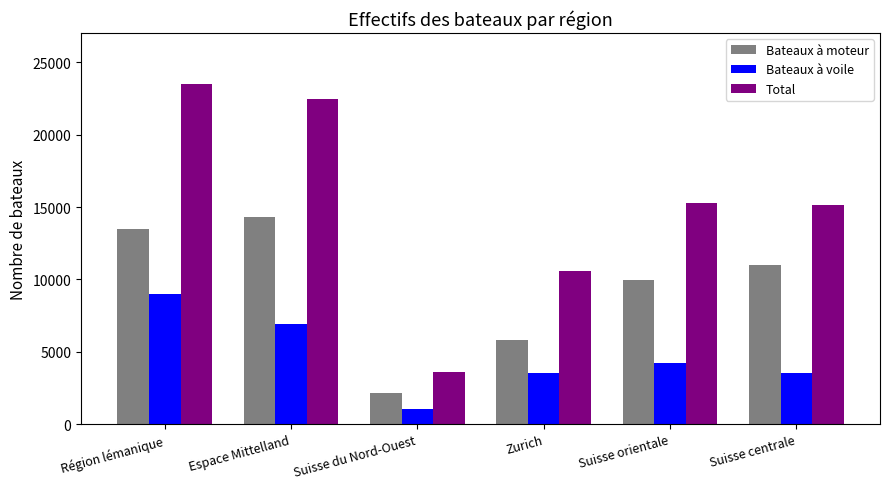

What is the difference between the maximum and minimum values in the Total series?

19919